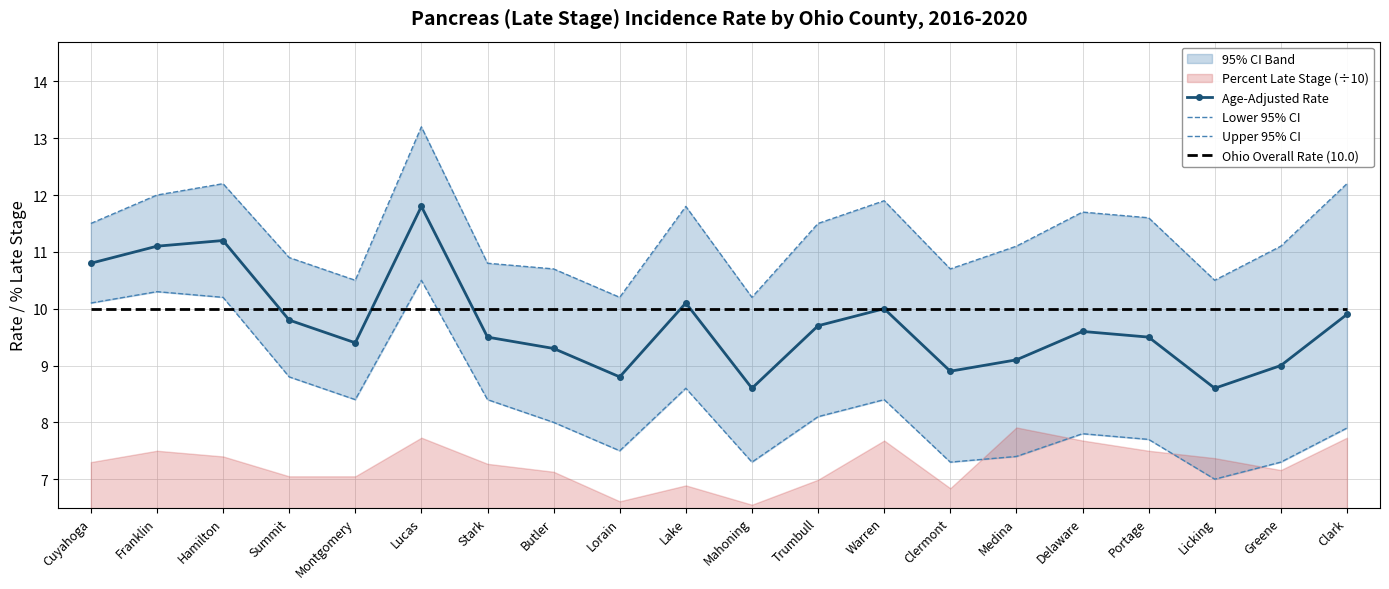

Rank the categories by Upper 95% CI value from highest to lowest.

Lucas, Hamilton, Clark, Franklin, Warren, Lake, Delaware, Portage, Cuyahoga, Trumbull, Medina, Greene, Summit, Stark, Butler, Clermont, Montgomery, Licking, Lorain, Mahoning